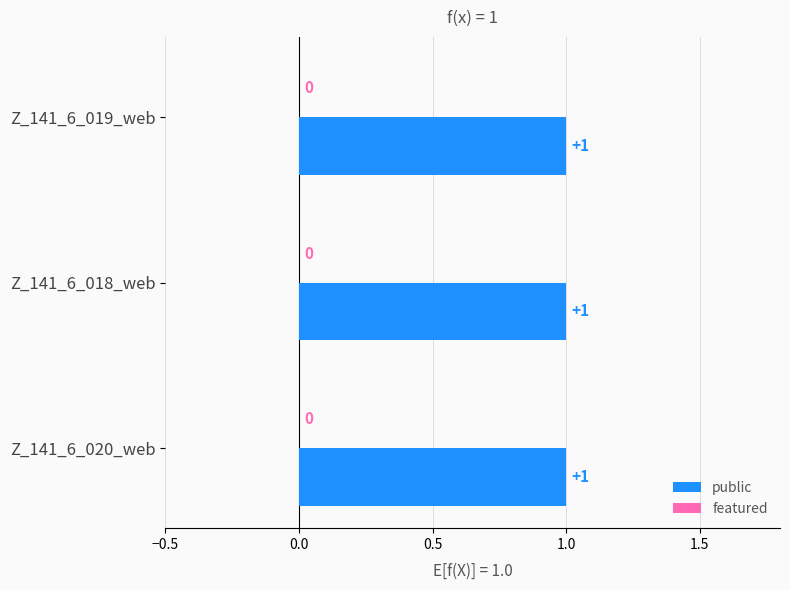

True or false: featured has a value of 0 at Z_141_6_018_web.

True